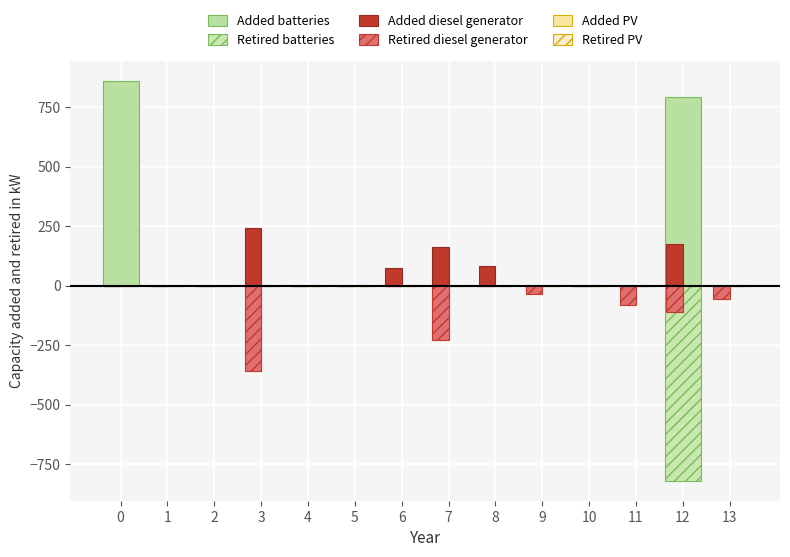

Reading left to right, what are all the values shown in this chart?

Added batteries: 0=860	1=0	2=0	3=0	4=0	5=0	6=0	7=0	8=0	9=0	10=0	11=0	12=790	13=0
Retired batteries: 0=0	1=0	2=0	3=0	4=0	5=0	6=0	7=0	8=0	9=0	10=0	11=0	12=-820	13=0
Added diesel generator: 0=0	1=0	2=0	3=240	4=0	5=0	6=75	7=160	8=80	9=0	10=0	11=0	12=175	13=0
Retired diesel generator: 0=0	1=0	2=0	3=-360	4=0	5=0	6=0	7=-230	8=0	9=-35	10=0	11=-80	12=-110	13=-55
Added PV: 0=0	1=0	2=0	3=0	4=0	5=0	6=0	7=0	8=0	9=0	10=0	11=0	12=0	13=0
Retired PV: 0=0	1=0	2=0	3=0	4=0	5=0	6=0	7=0	8=0	9=0	10=0	11=0	12=0	13=0